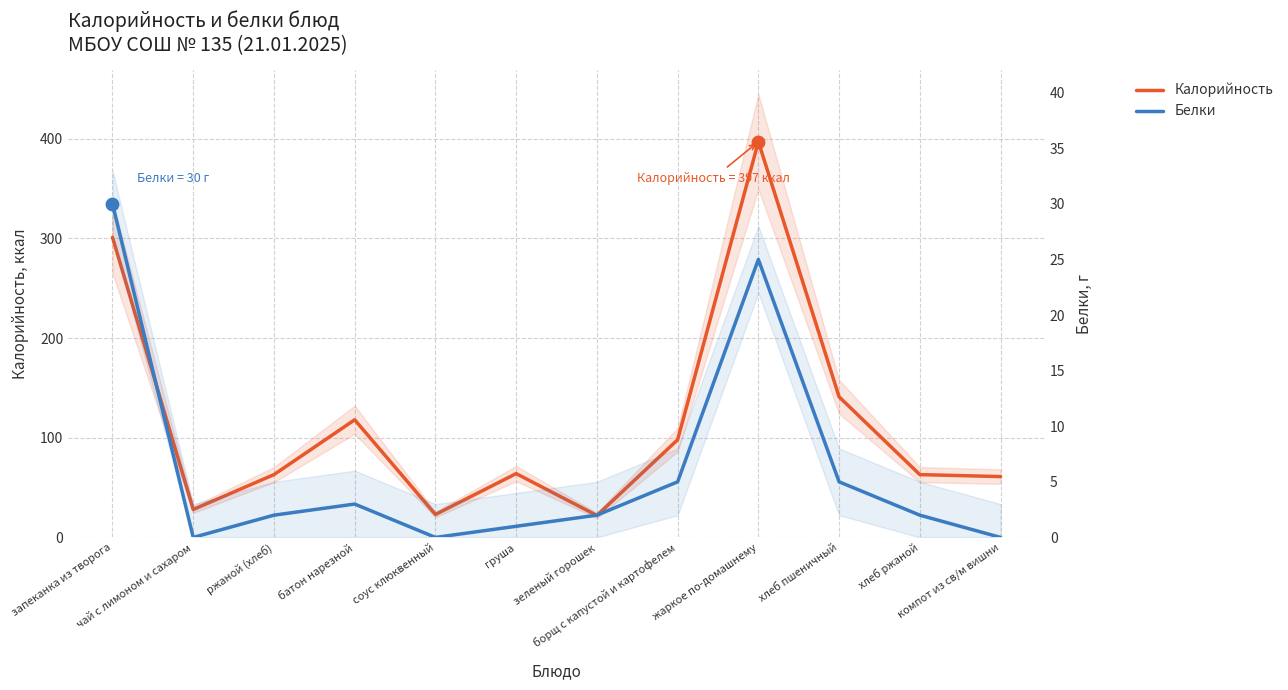

Which series has the largest Y range (max minus min)?

Калорийность